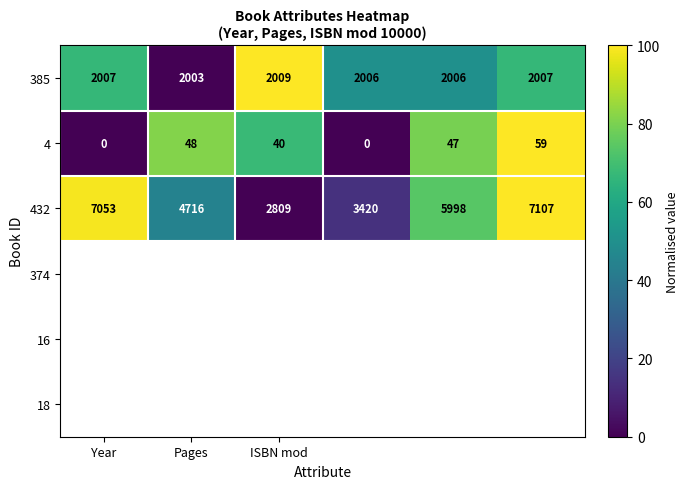

What is the difference between the maximum and minimum values in the 385 series?

6